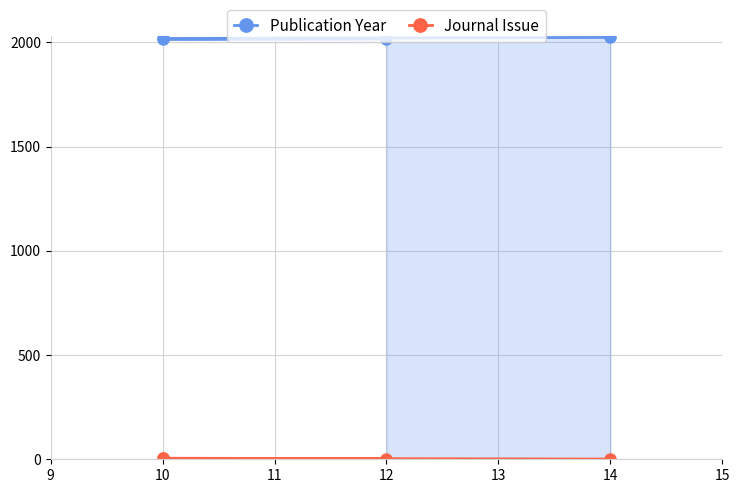

What is the total value across all series at 14?

2025